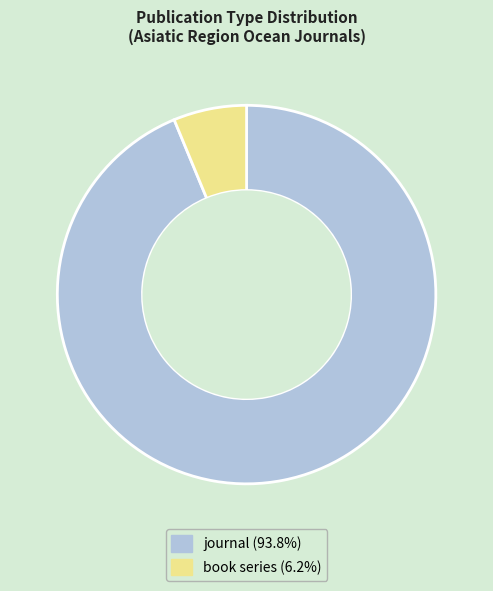

How many segments does this pie chart have?

2